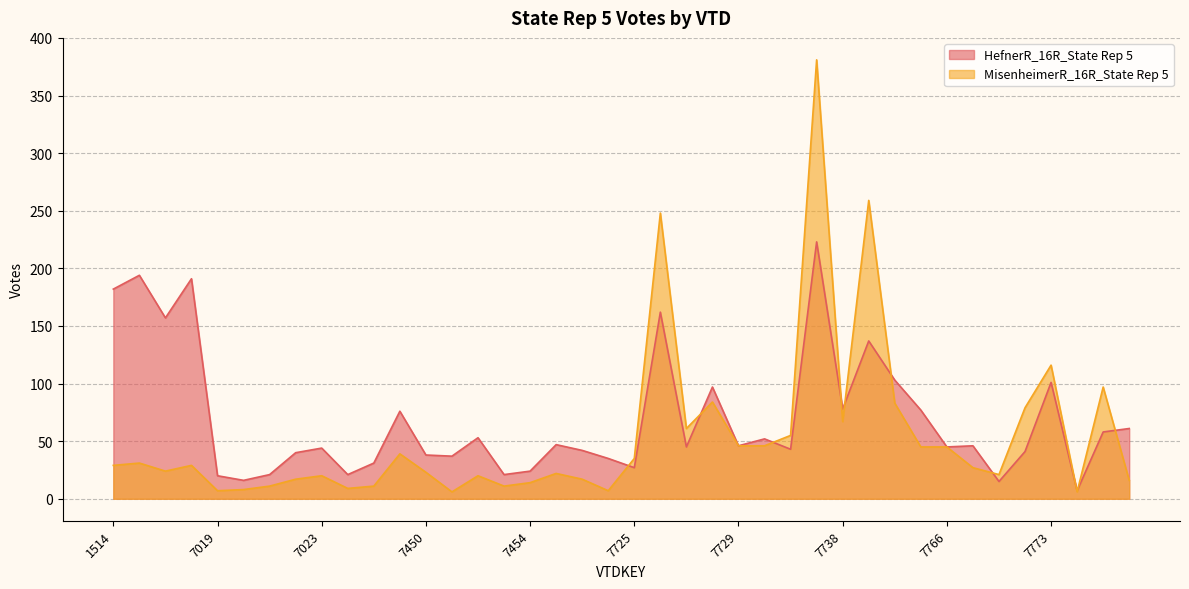

Is it true that HefnerR_16R_State Rep 5 equals 21 at 7024?

True